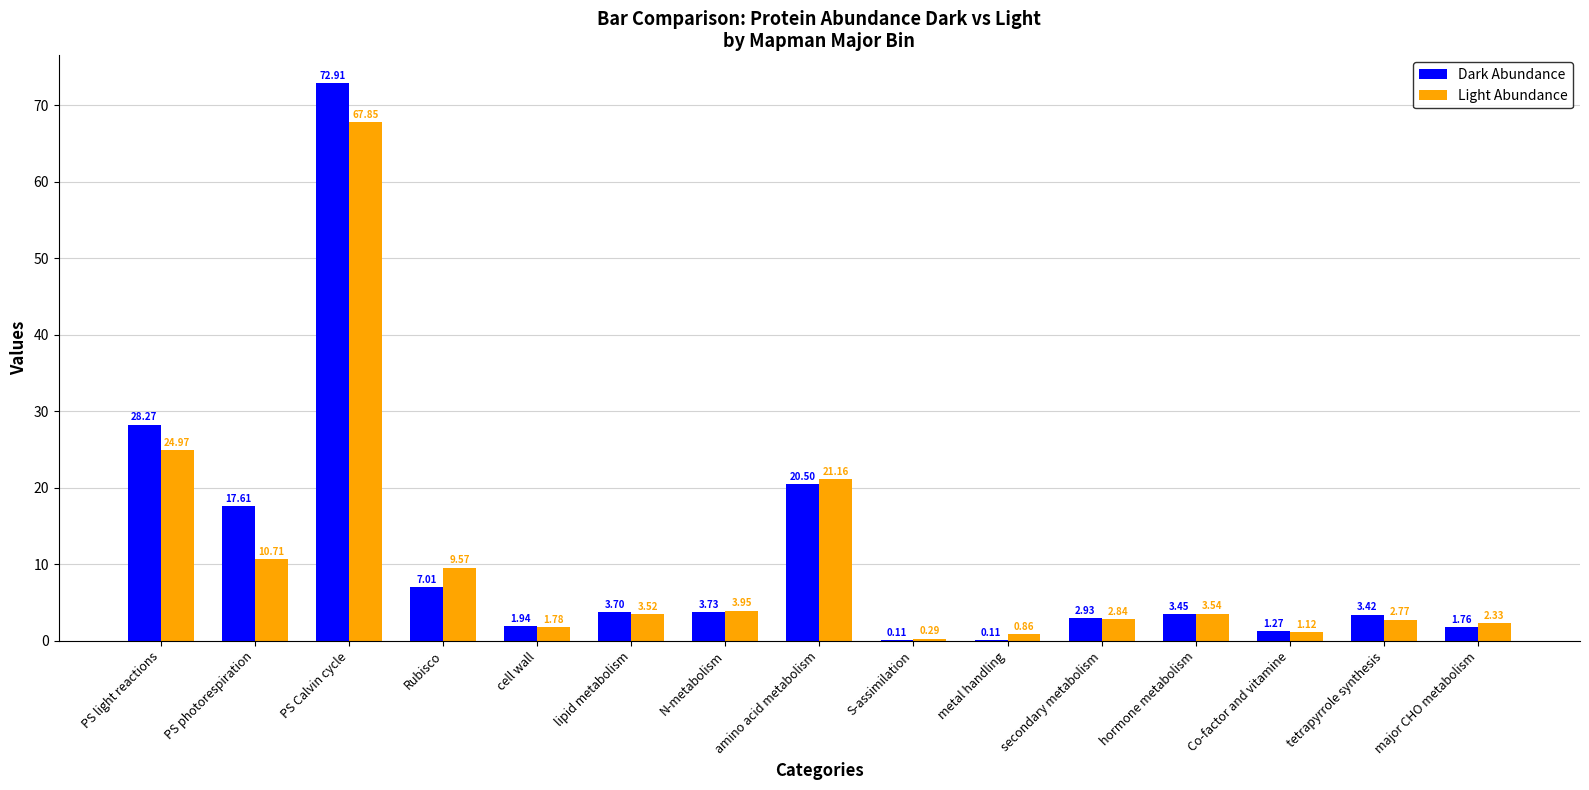

Which series changed the most between lipid metabolism and major CHO metabolism?

Dark Abundance